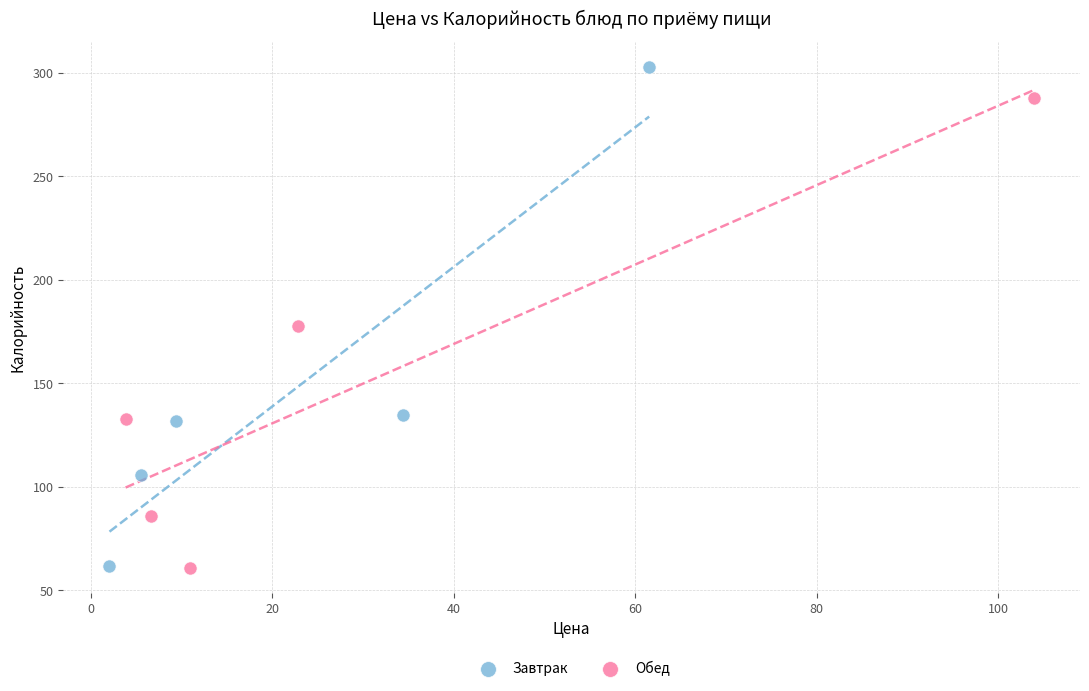

What are all the series names shown in the legend?

Завтрак, Обед